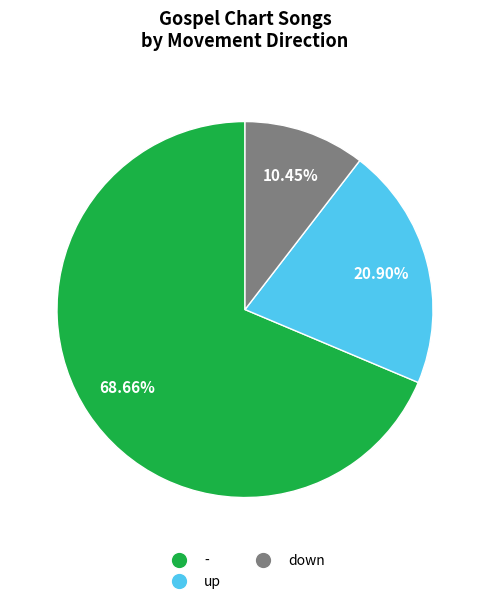

Is the sum of up and down greater than half?

No